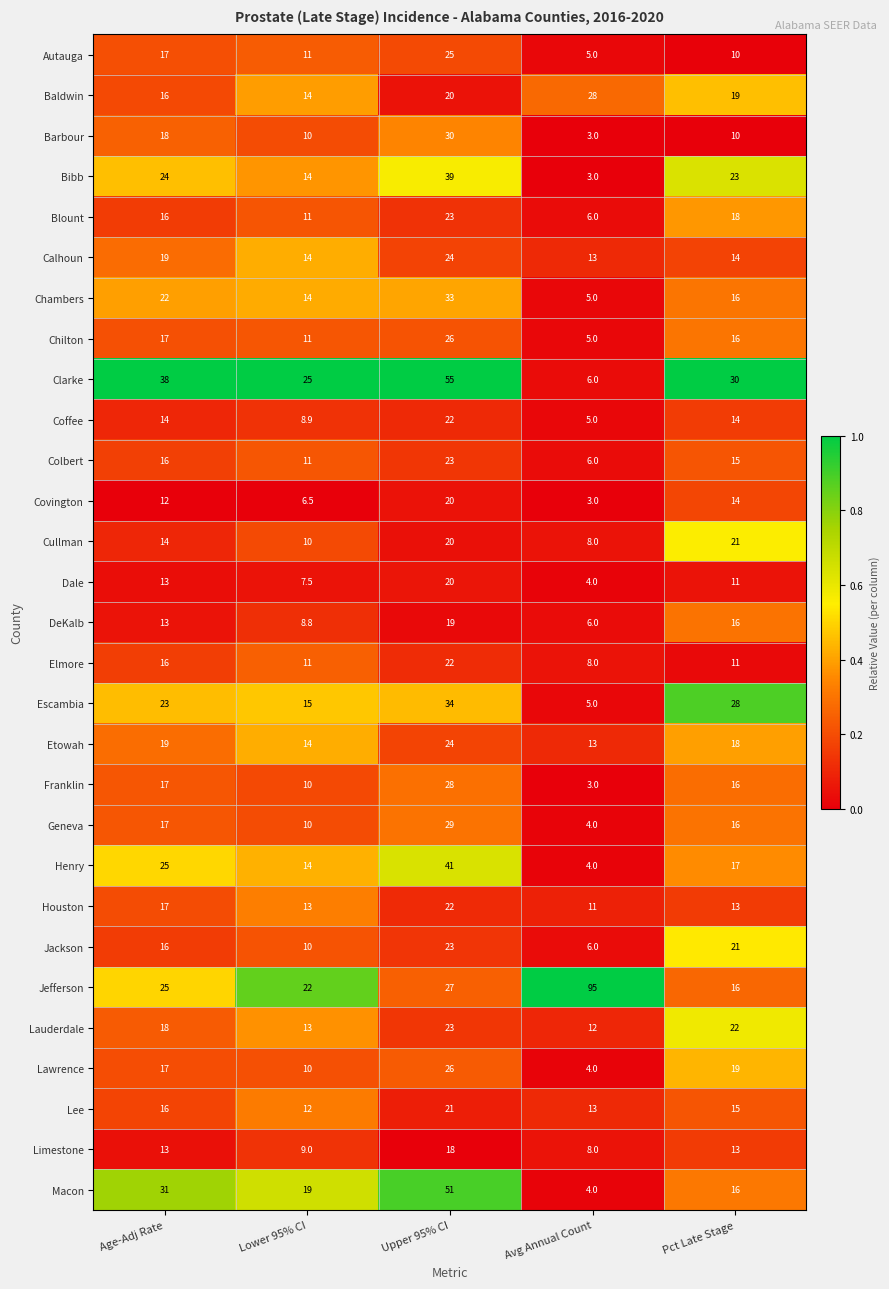

Which series changed the most between Upper 95% CI and Avg Annual Count?

Jefferson